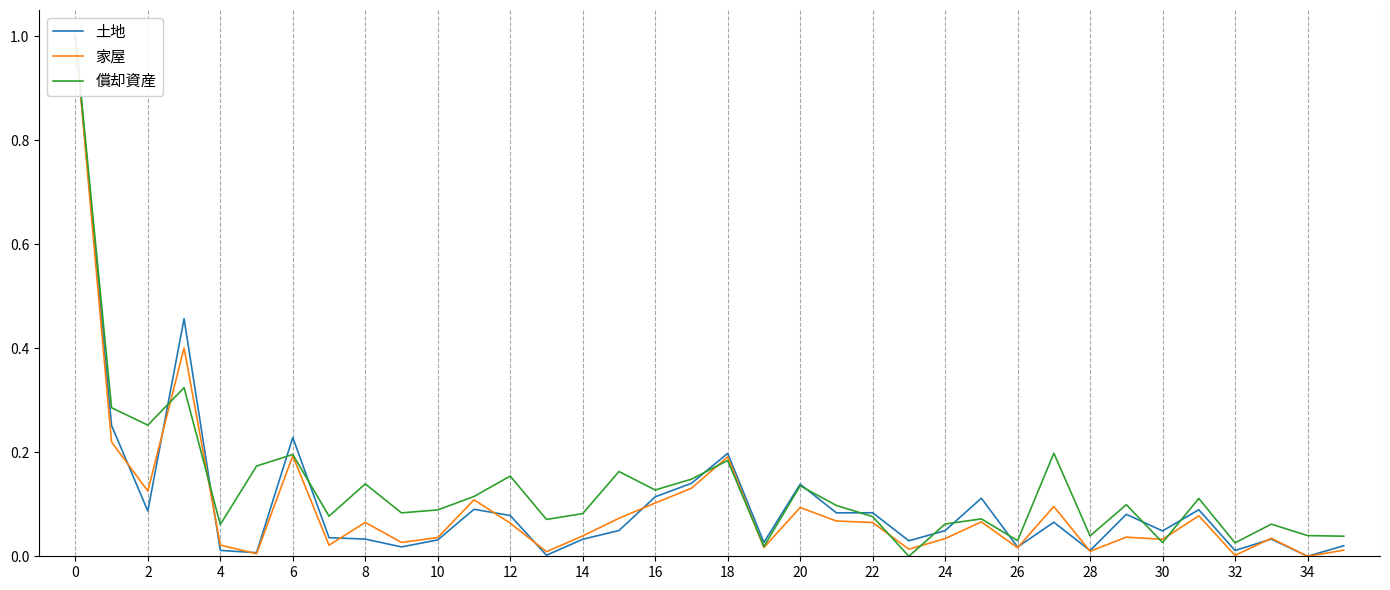

Is it true that 土地 equals -0.3 at 34?

False